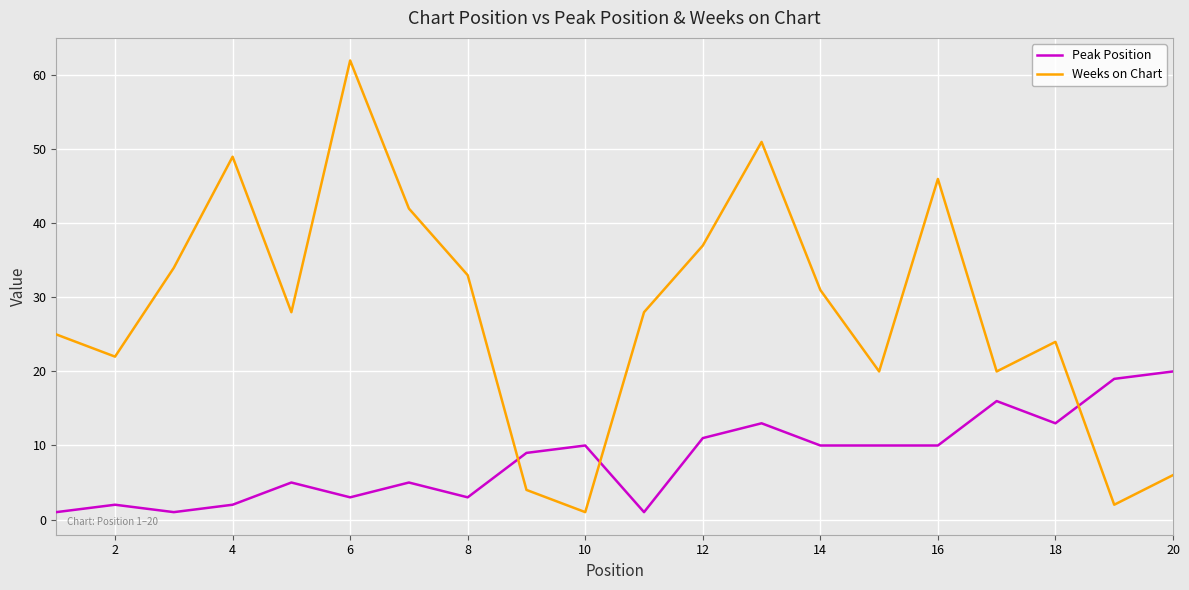

What is the average value of the Peak Position series?

8